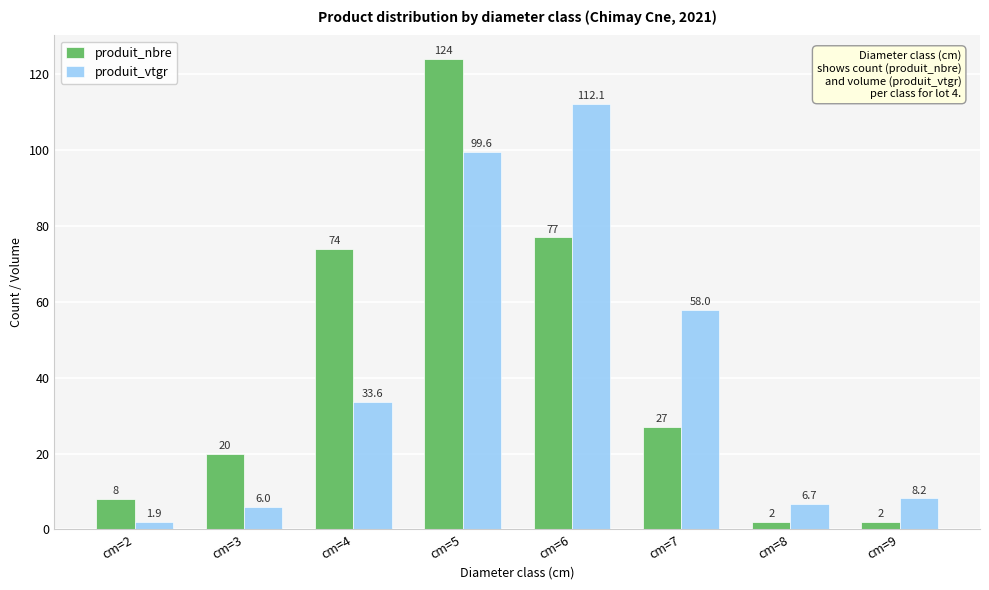

At how many categories does at least one series exceed 45?

4